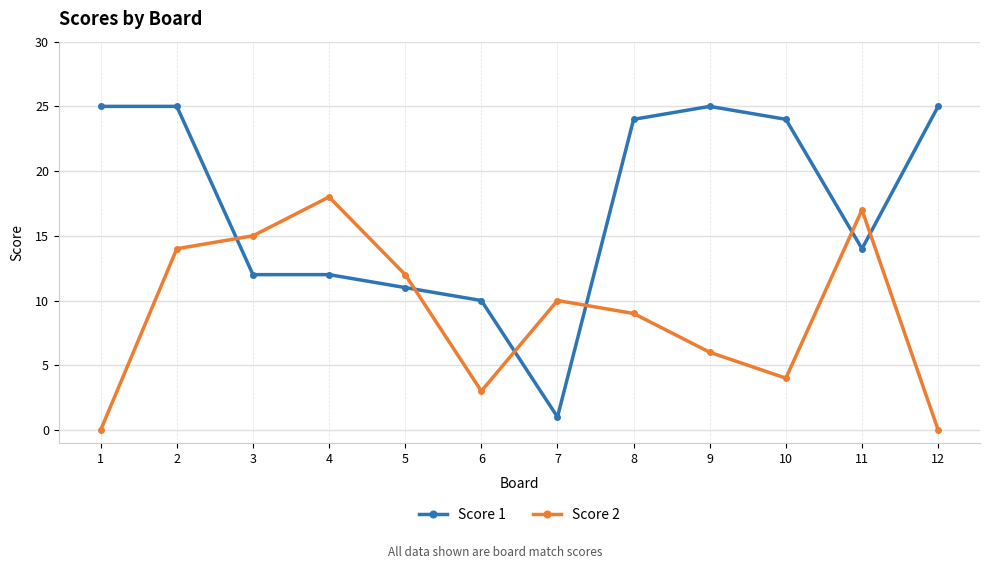

Reading left to right, what are all the values shown in this chart?

Score 1: 1=25	2=25	3=12	4=12	5=11	6=10	7=1	8=24	9=25	10=24	11=14	12=25
Score 2: 1=0	2=14	3=15	4=18	5=12	6=3	7=10	8=9	9=6	10=4	11=17	12=0